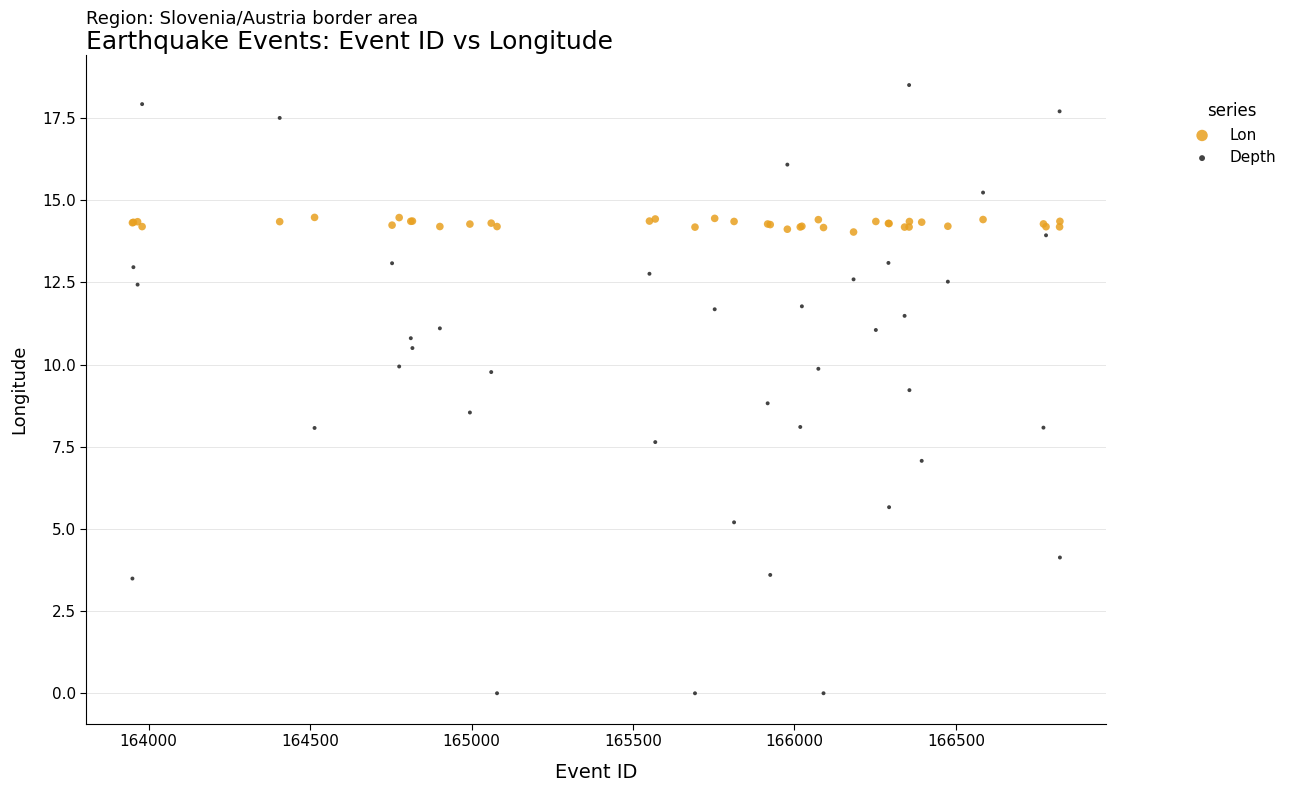

Which series contains the highest Y value?

Depth